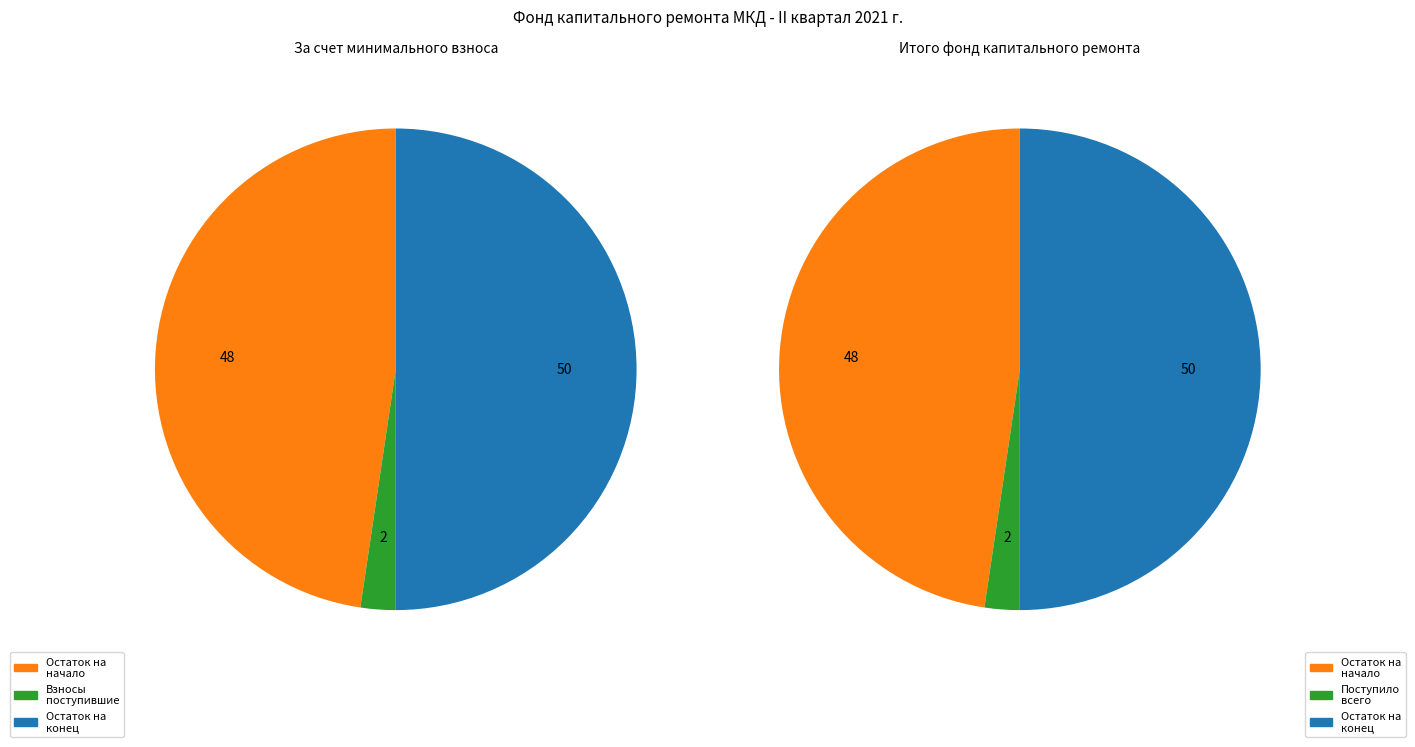

Is в т.ч. взносов the majority of the pie?

No